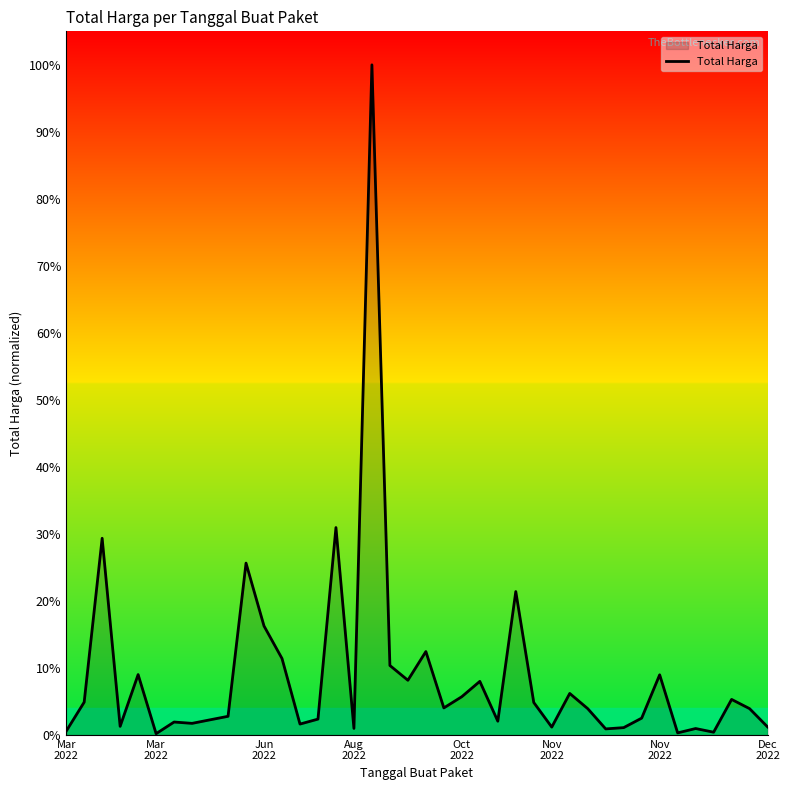

Is this an area chart (filled region under the line)?

Yes